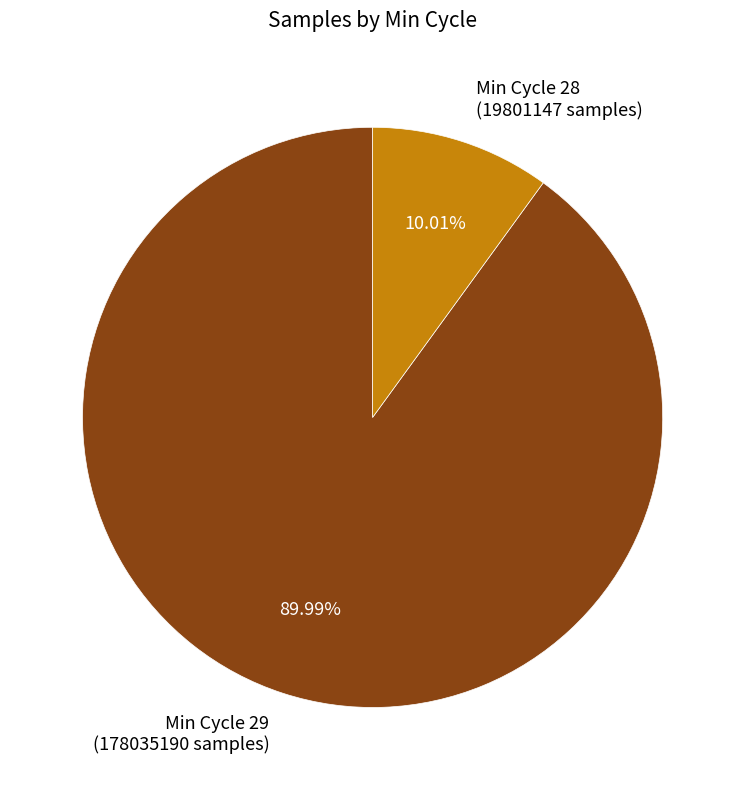

Do Min Cycle 28 (19801147 samples) and Min Cycle 29 (178035190 samples) together represent more than half of the pie?

Yes